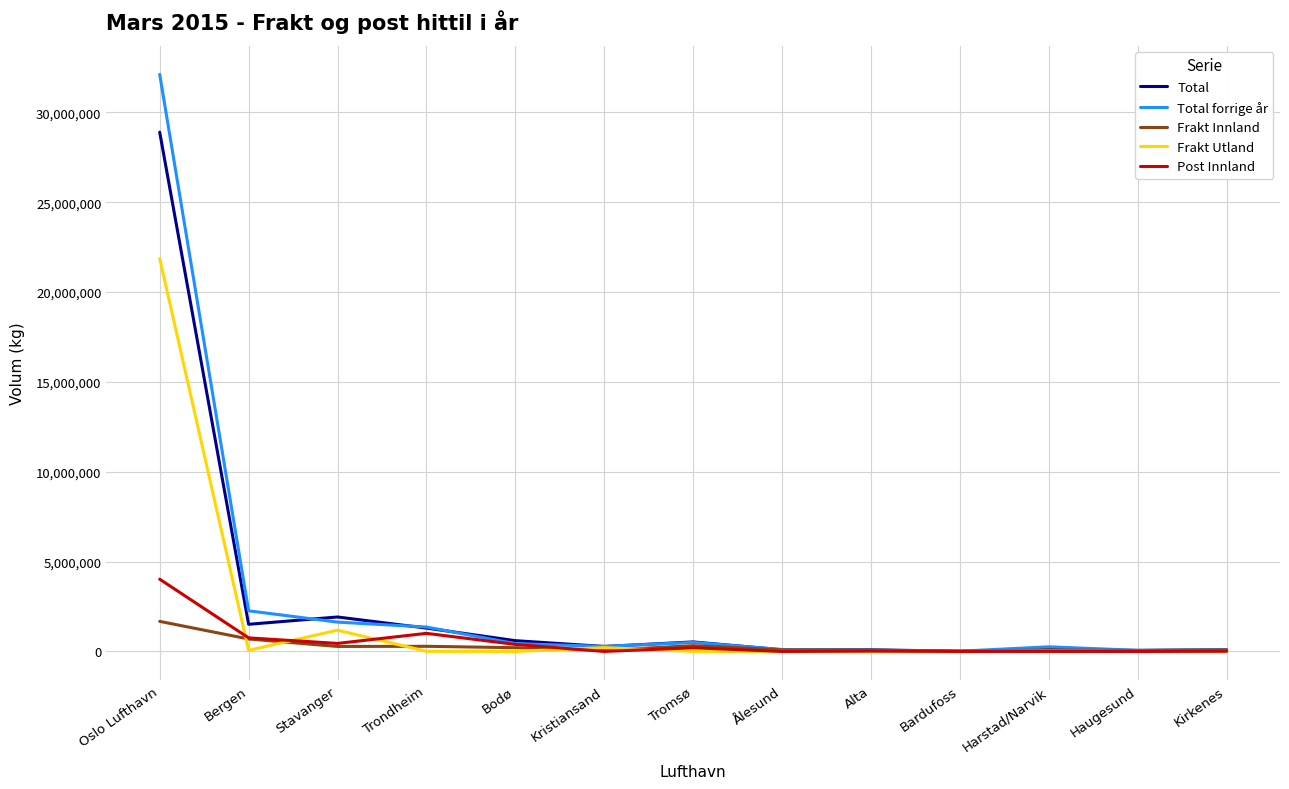

The Total series shows 1511260 at Bergen. True or false?

True